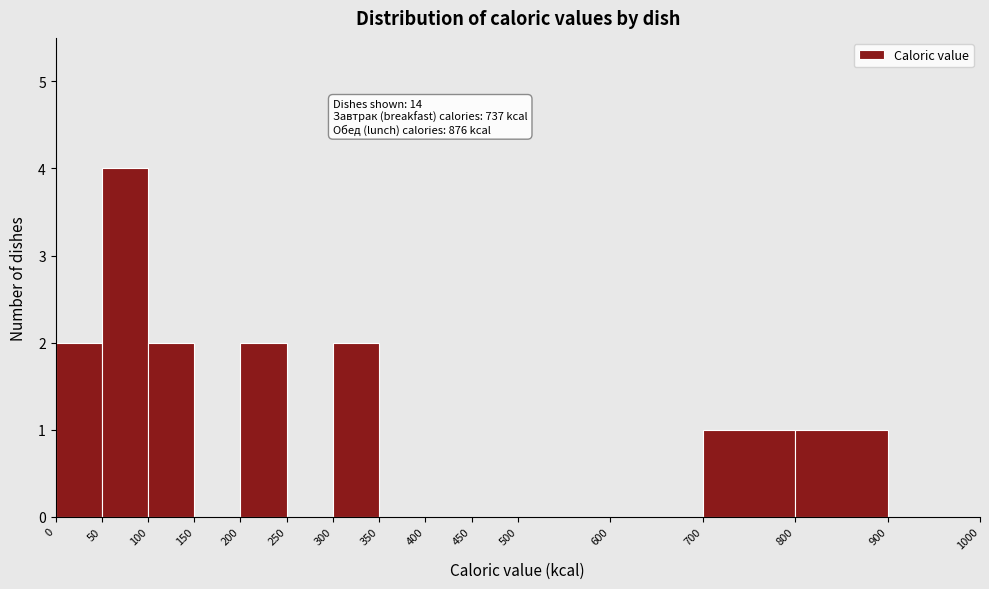

Which range on the x-axis has the tallest bar?

50 to 100